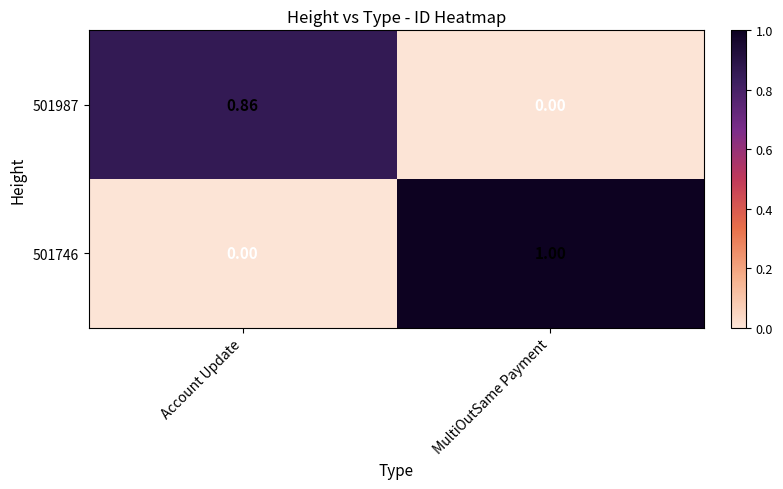

Which category has the highest value in the 501987 series?

Account Update